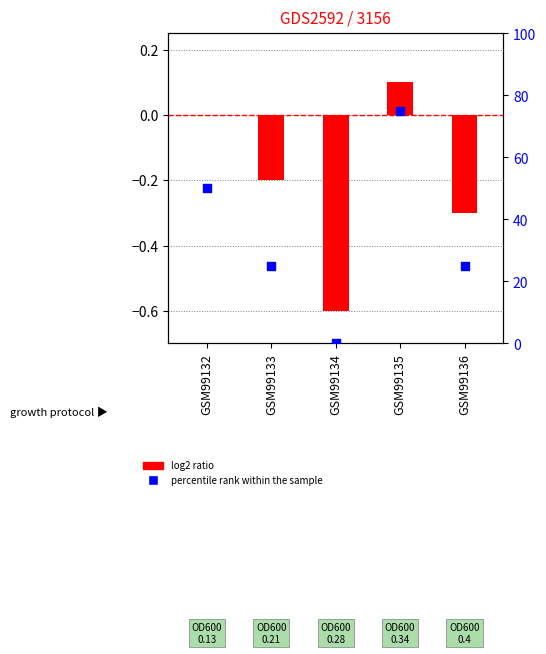

What is the total value across all series at GSM99133?

24.8